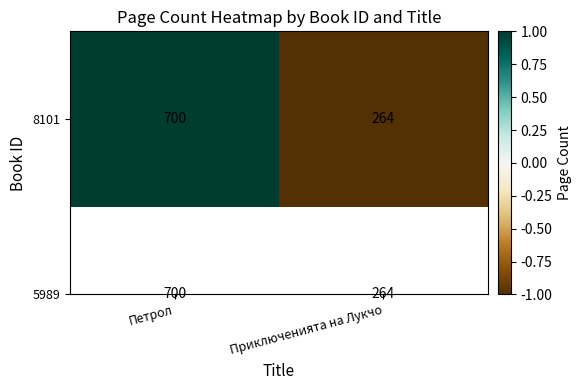

Read the value at Петрол.

1